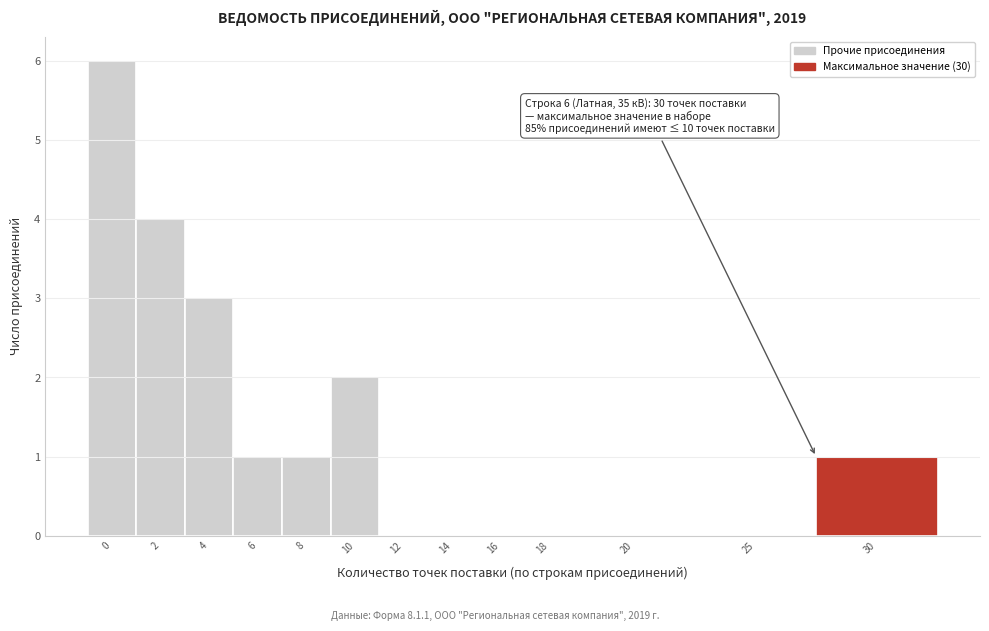

What is the maximum value shown in the chart?

6